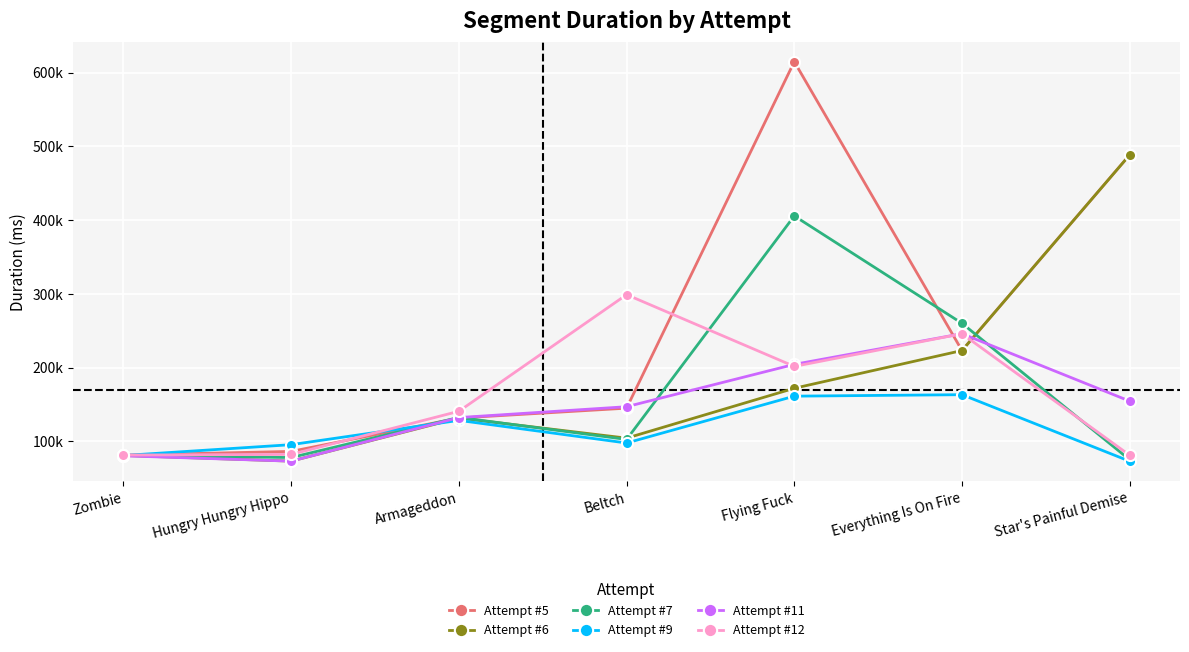

List the series in order of their peak value, lowest first.

Attempt #9, Attempt #11, Attempt #12, Attempt #7, Attempt #6, Attempt #5